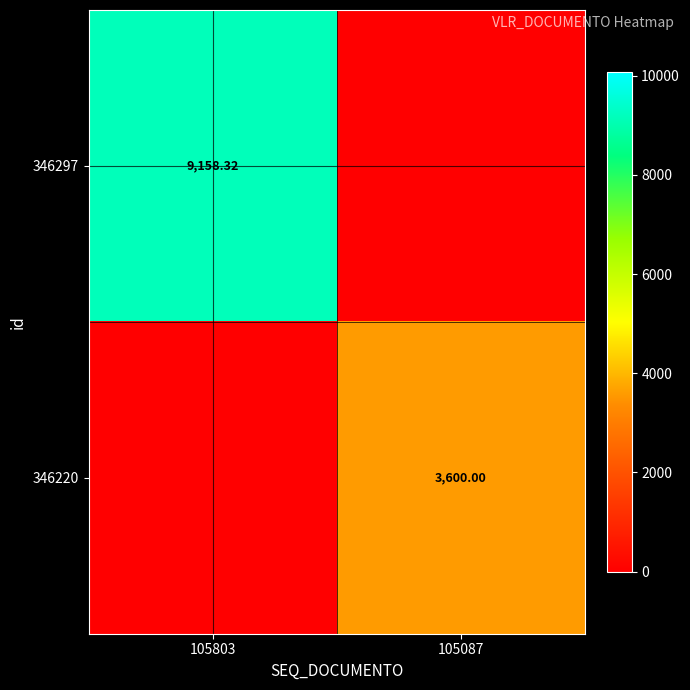

Is the value of 346220 at 105087 greater than the value of 346297 at 105803?

No